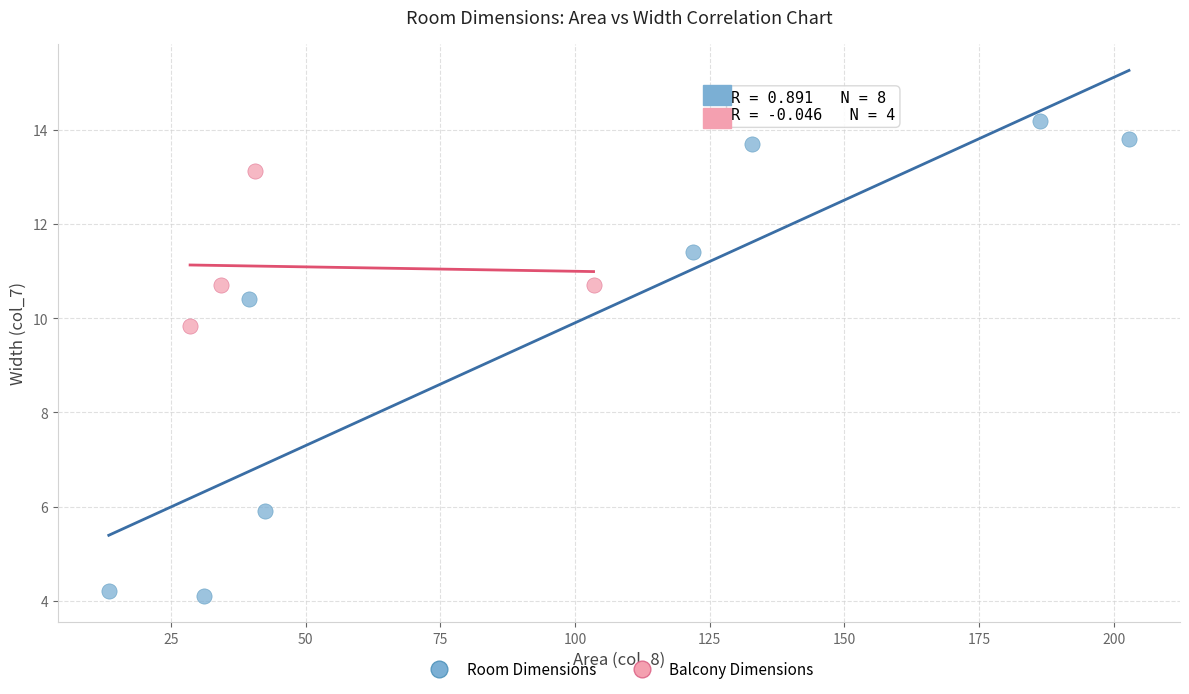

Which series reaches the maximum Y coordinate?

Room Dimensions